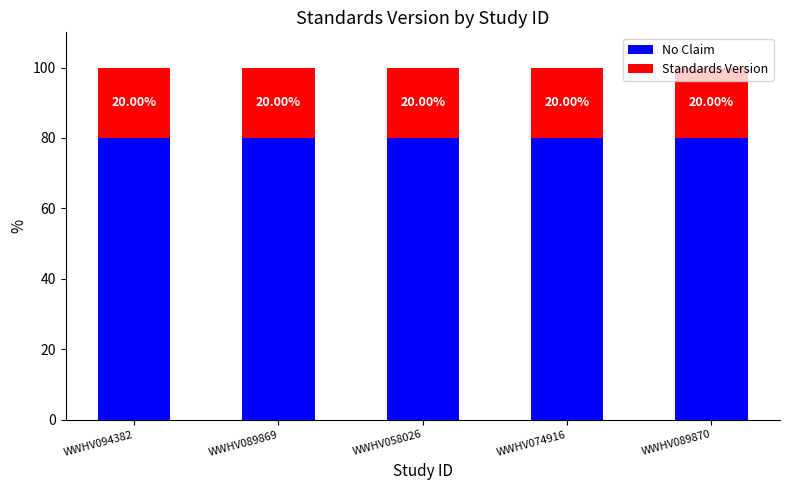

What is the sum of the No Claim values at WWHV094382 and WWHV089870?

160